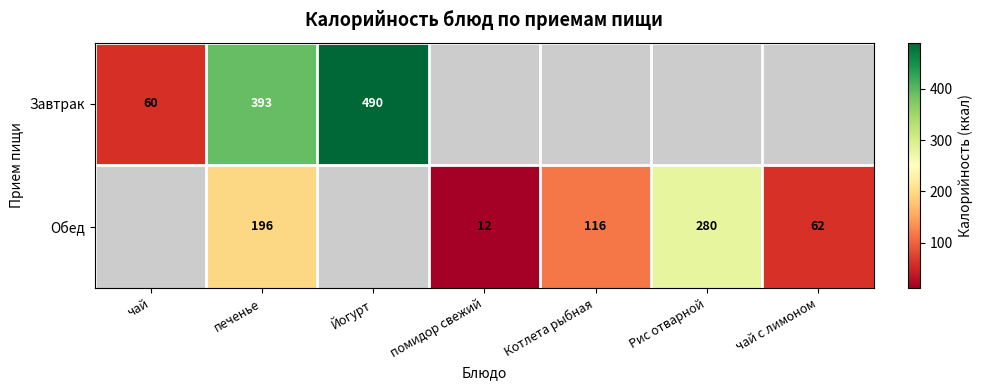

Is it true that Обед equals 62 at чай с лимоном?

True